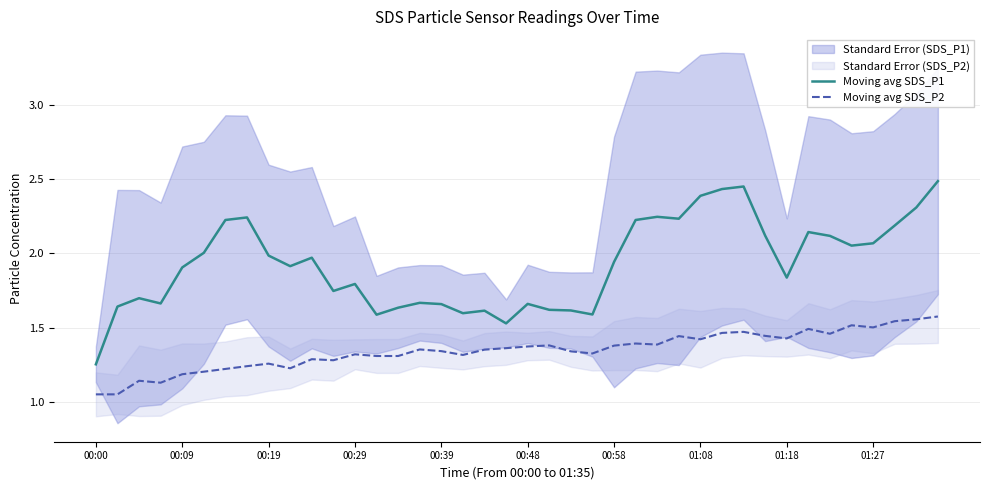

At 35, list the series in order from smallest to largest.

Moving avg SDS_P2, Moving avg SDS_P1